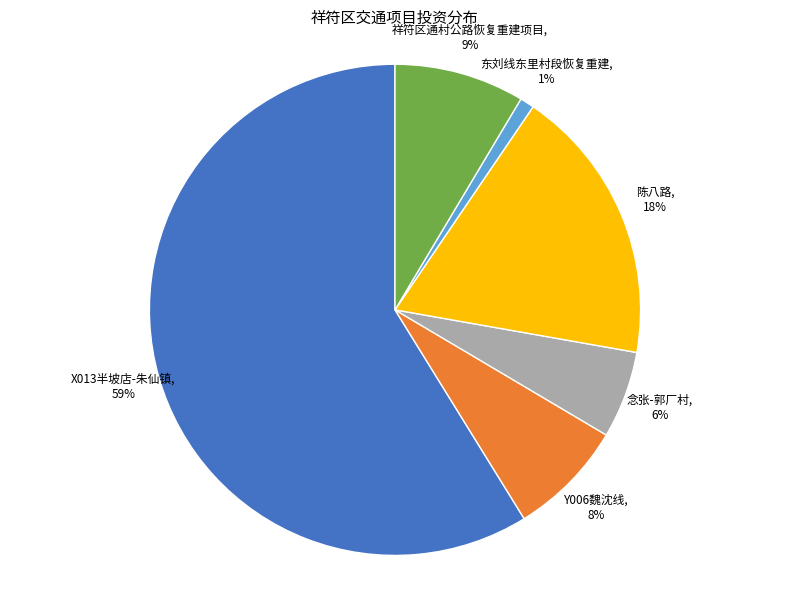

Which slice is the largest?

X013半坡店-朱仙镇